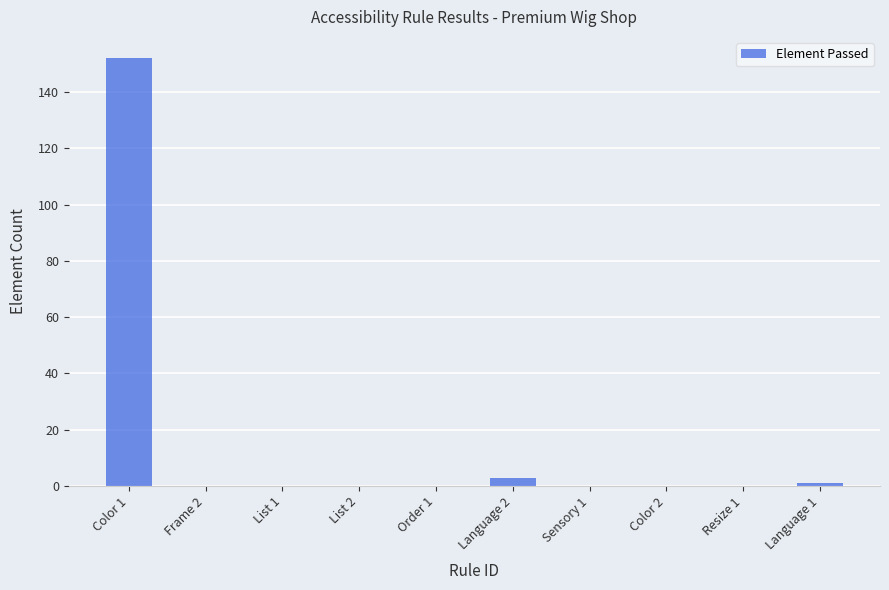

The chart shows a value of 1 at Language 1. True or false?

True